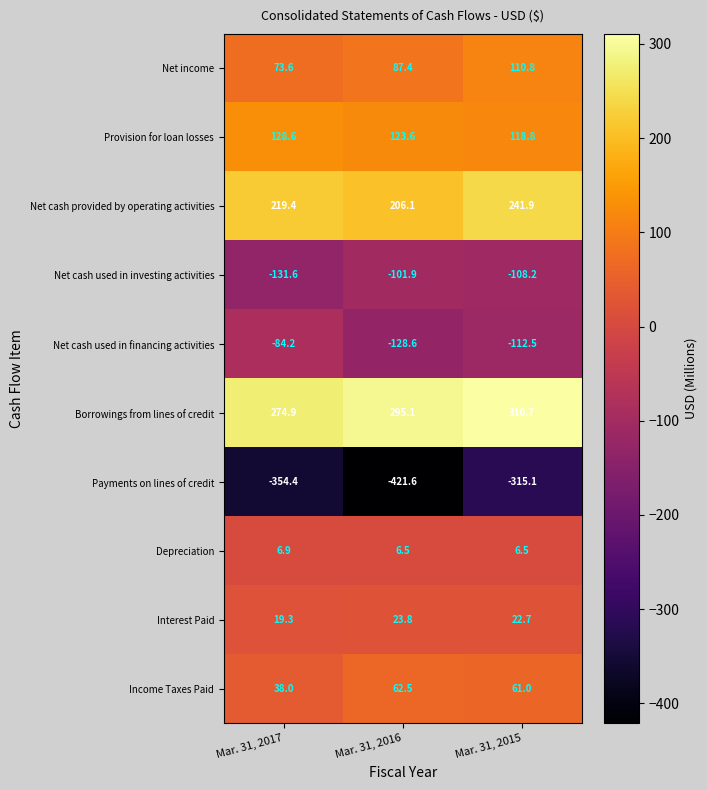

Reading right to left, extract all data points from this chart.

Net income: 110.8	87.4	73.6
Provision for loan losses: 118.8	123.6	128.6
Net cash provided by operating activities: 241.9	206.1	219.4
Net cash used in investing activities: -108.2	-101.9	-131.6
Net cash used in financing activities: -112.5	-128.6	-84.2
Borrowings from lines of credit: 310.7	295.1	274.9
Payments on lines of credit: -315.1	-421.6	-354.4
Depreciation: 6.5	6.5	6.9
Interest Paid: 22.7	23.8	19.3
Income Taxes Paid: 61.0	62.5	38.0